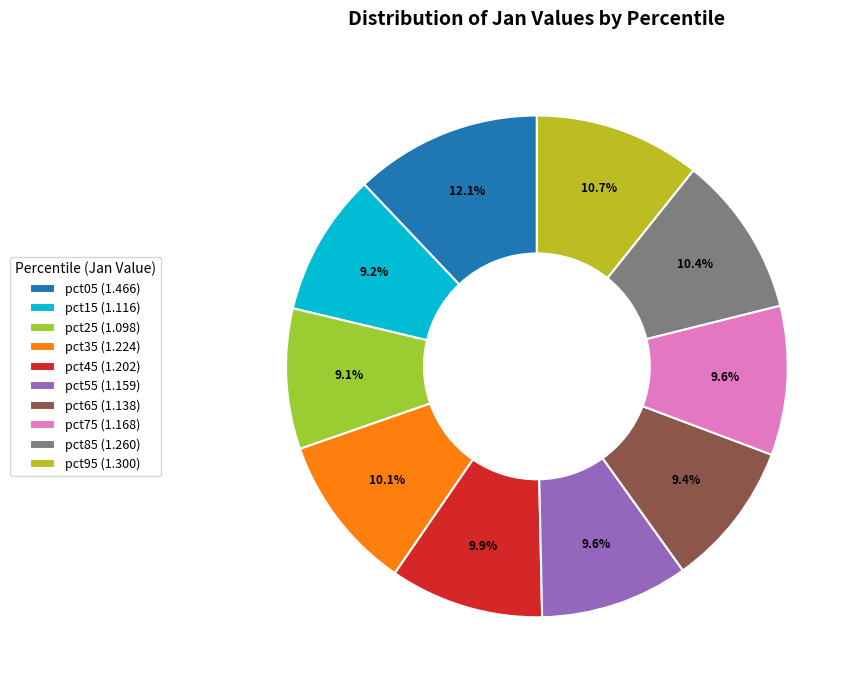

To the nearest percent, what is the difference between the pct55 and pct85 slice percentages?

1%